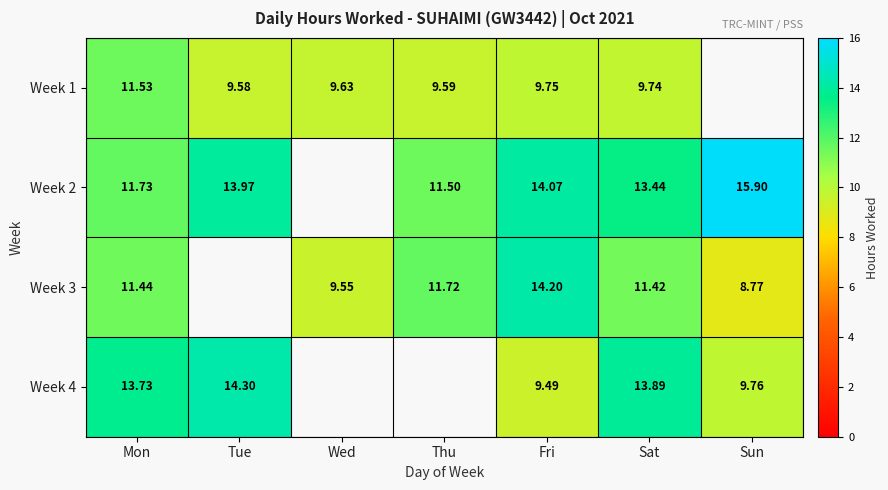

At which category is the sum across all series the highest?

Sat